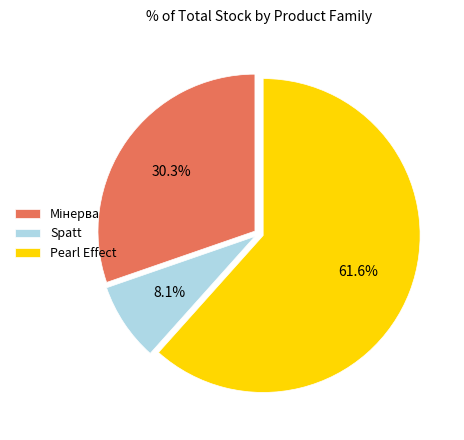

What percentage do Spatt and Pearl Effect together represent?

69.7%